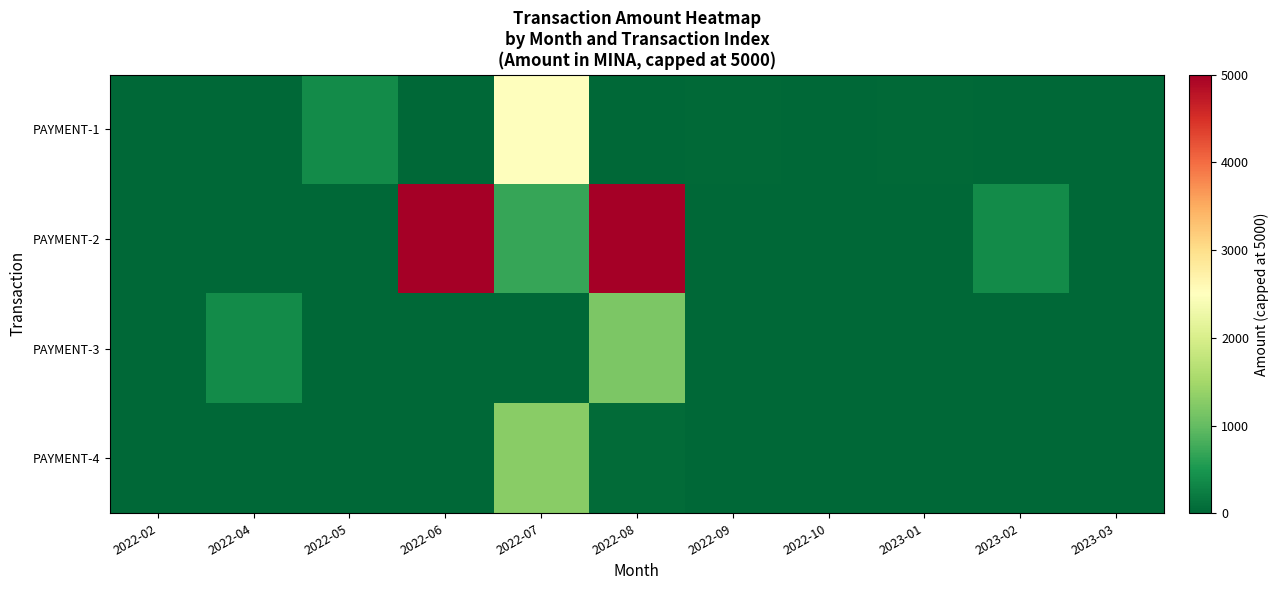

What is the spread (max minus min) of values at 2022-09?

29.8